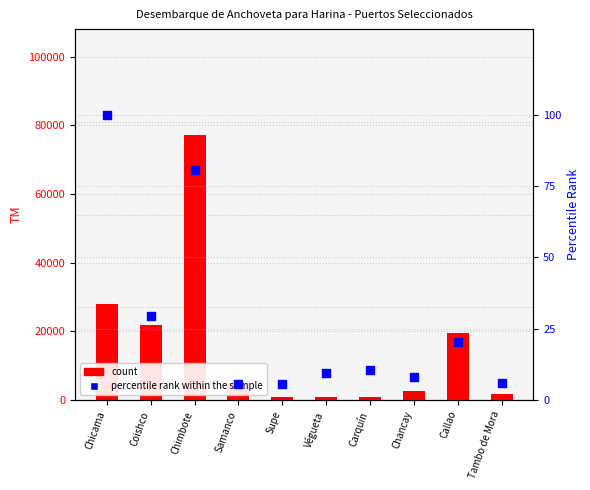

What is the total value across all series at Samanco?

4937.9